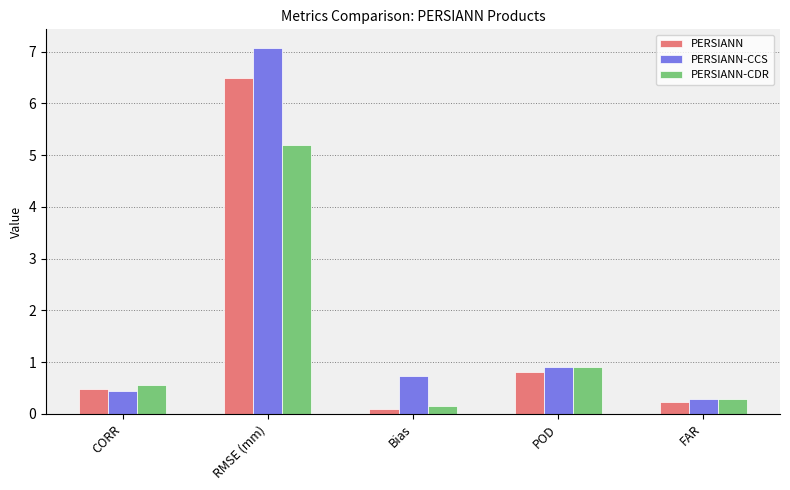

True or false: PERSIANN-CCS has a value of 0.9 at POD.

True